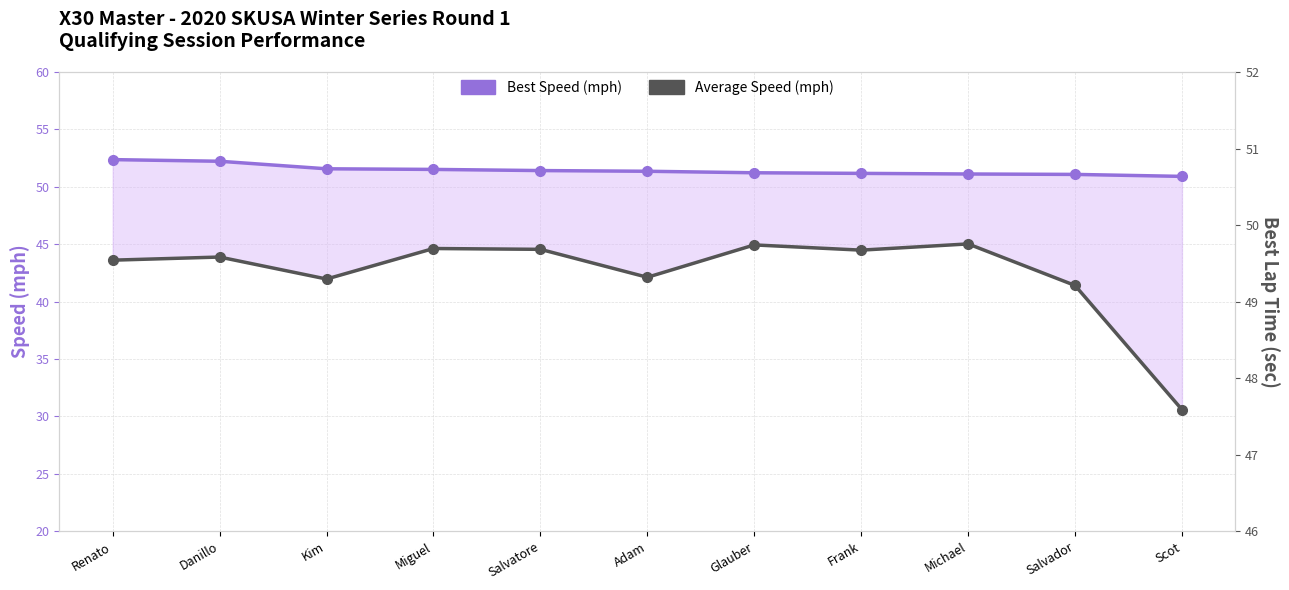

What is the difference between the second highest and minimum values in the Average Speed (mph) series?

14.3